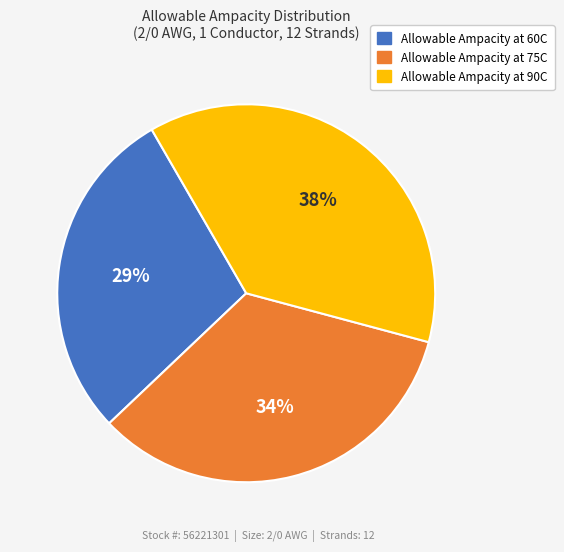

How many slices are in this pie chart?

3